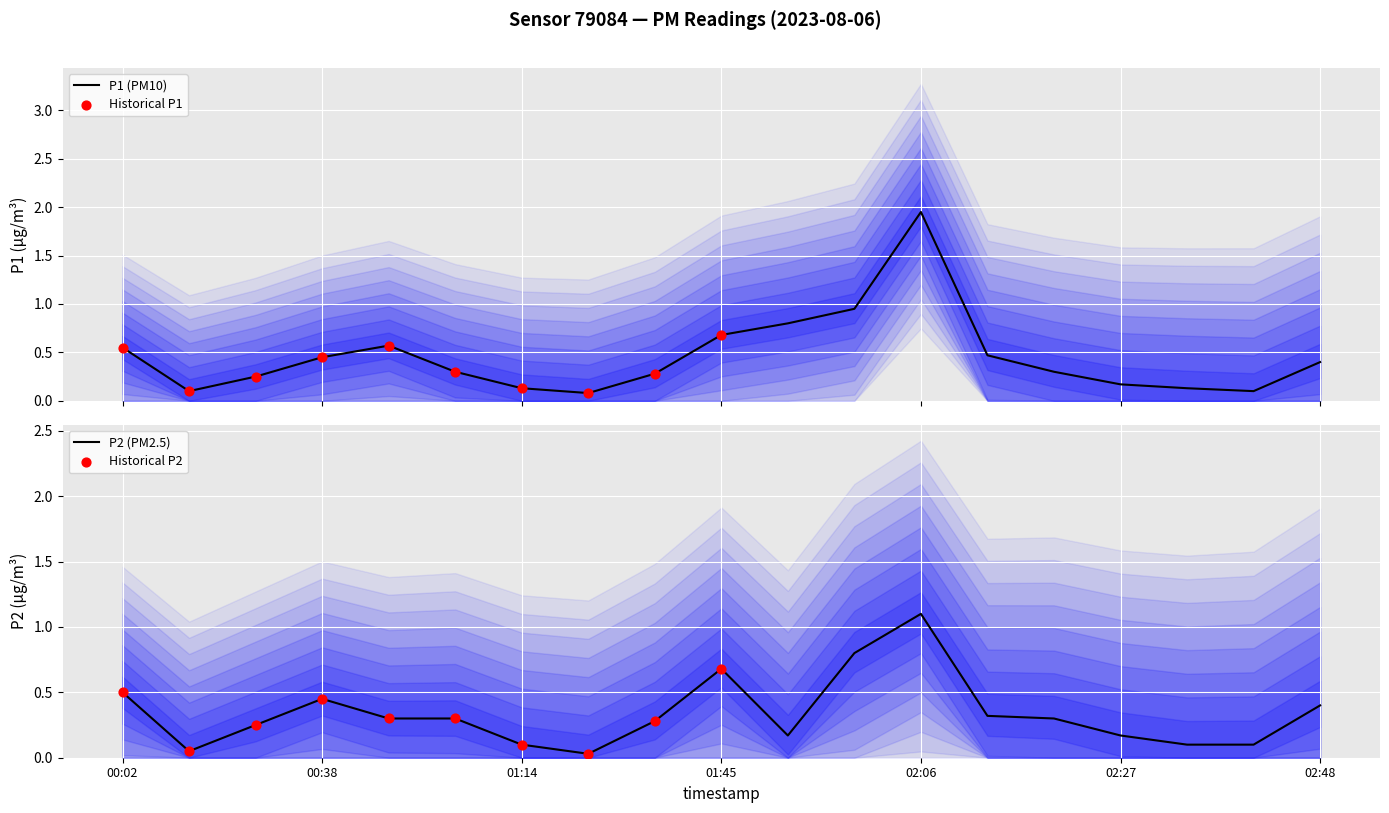

At how many categories does at least one series exceed 0?

19